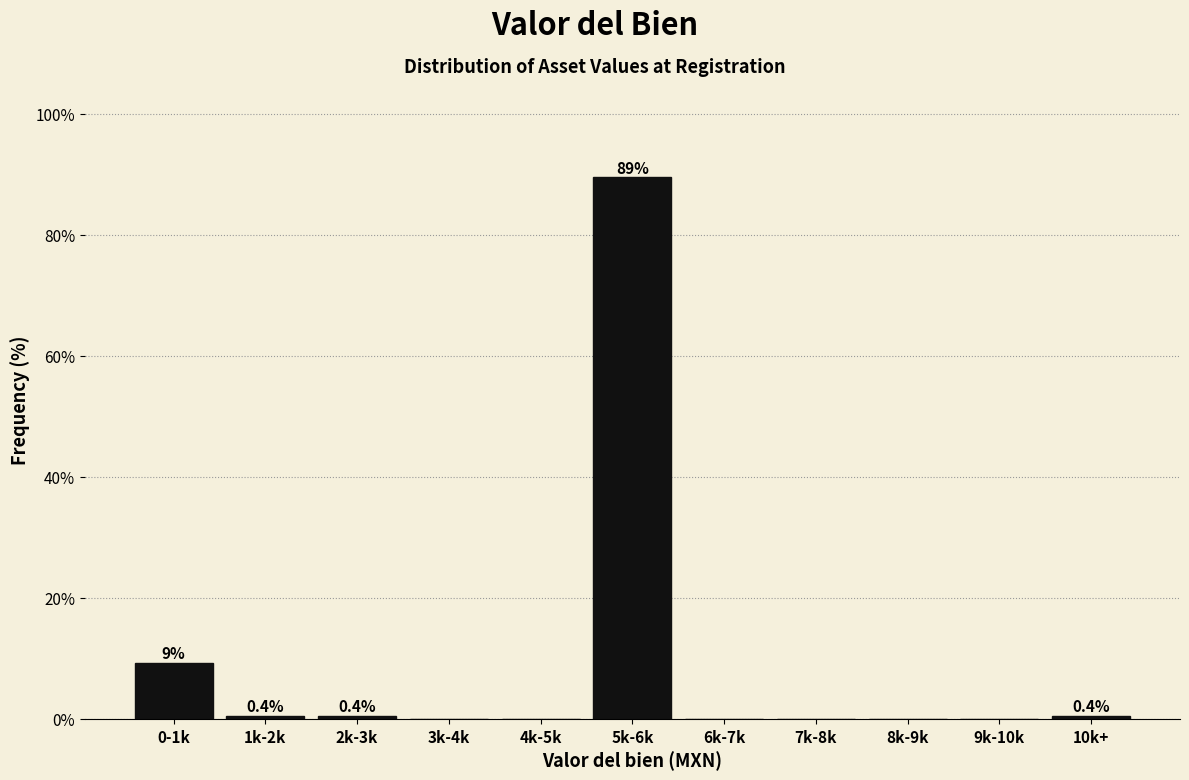

Reading left to right, what are all the values shown in this chart?

0-1k=9.2	1k-2k=0.4	2k-3k=0.4	3k-4k=0.0	4k-5k=0.0	5k-6k=89.5	6k-7k=0.0	7k-8k=0.0	8k-9k=0.0	9k-10k=0.0	10k+=0.4